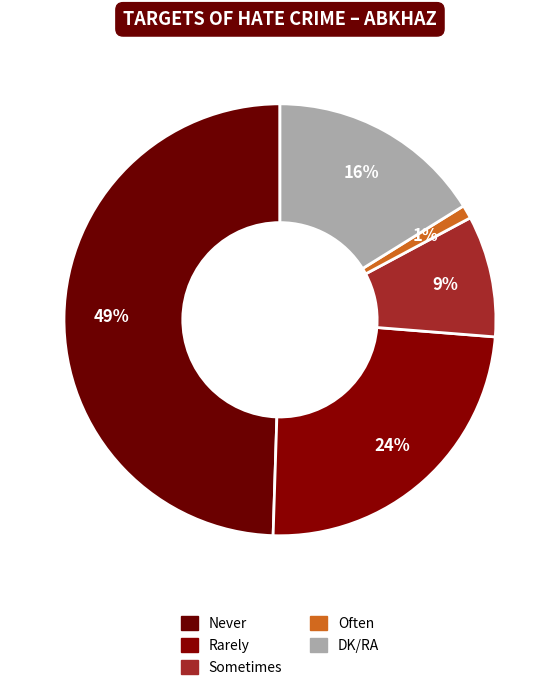

Count the number of slices in the pie.

5